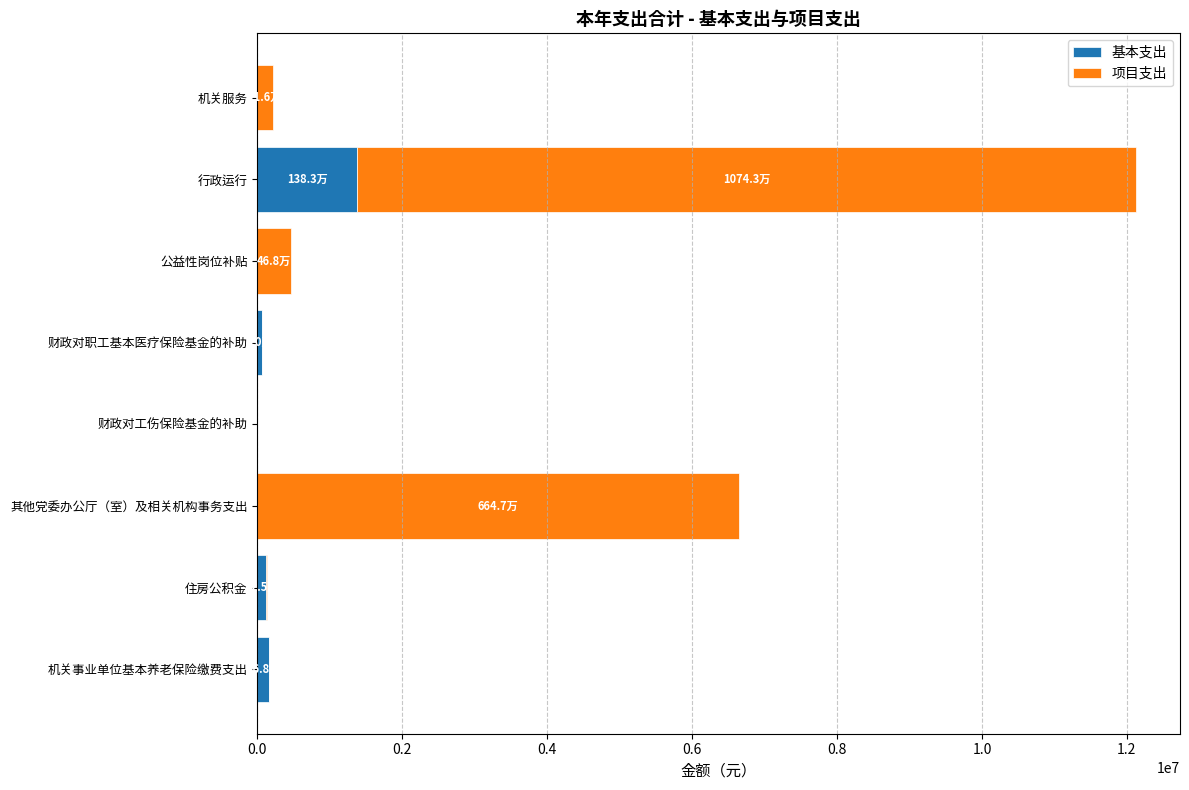

At which category is the sum across all series the highest?

行政运行